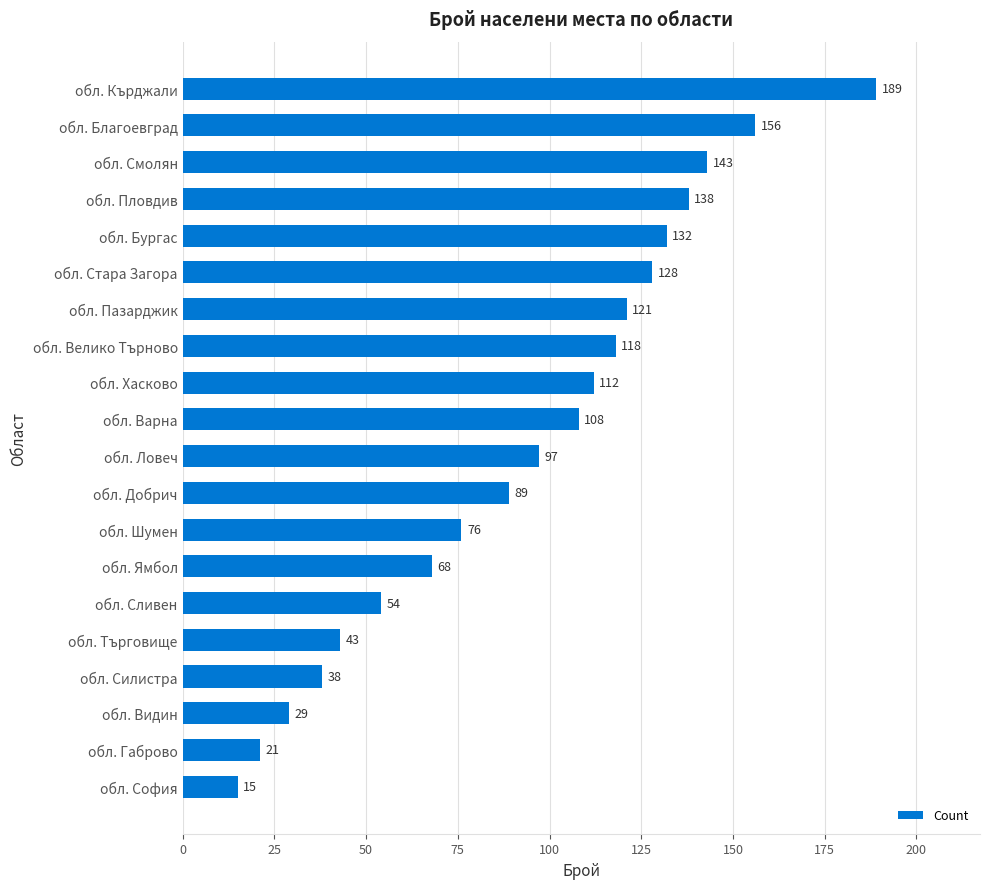

The value at обл. Пловдив is 90. True or false?

False